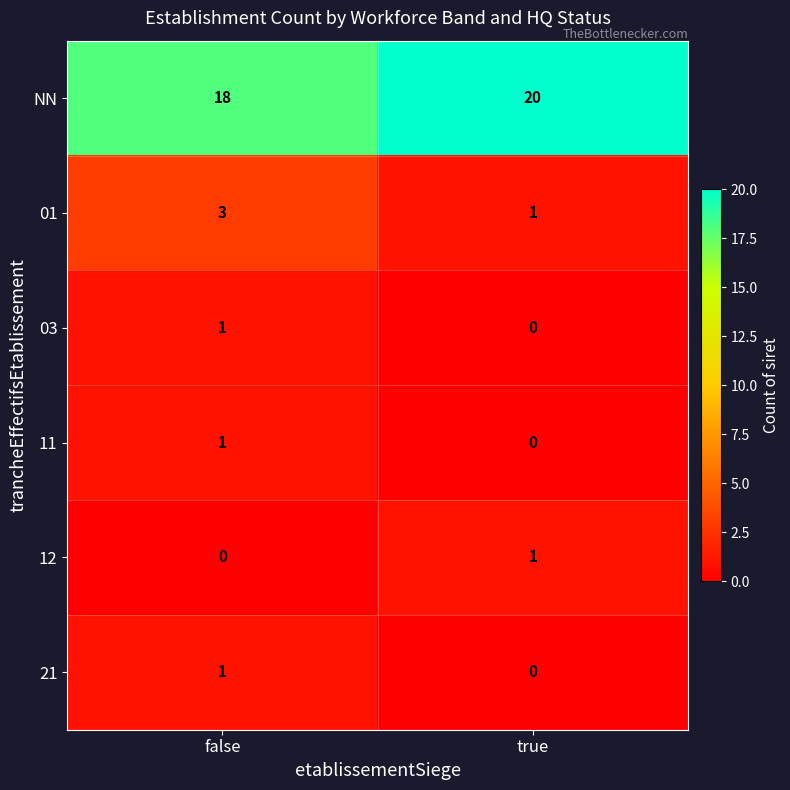

What is the average value of the NN series?

19